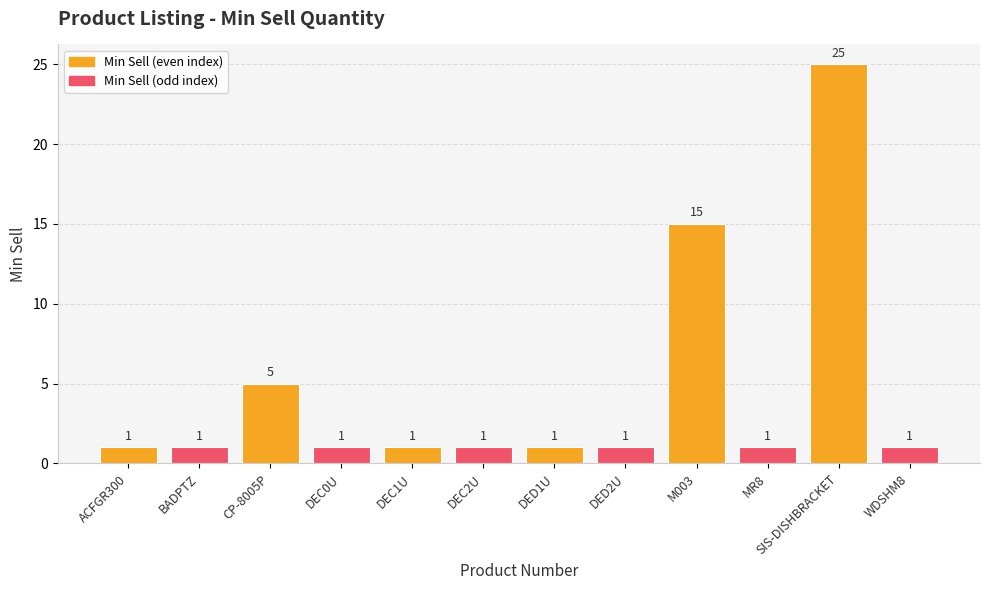

Is it true that the value at BADPTZ is 1?

True